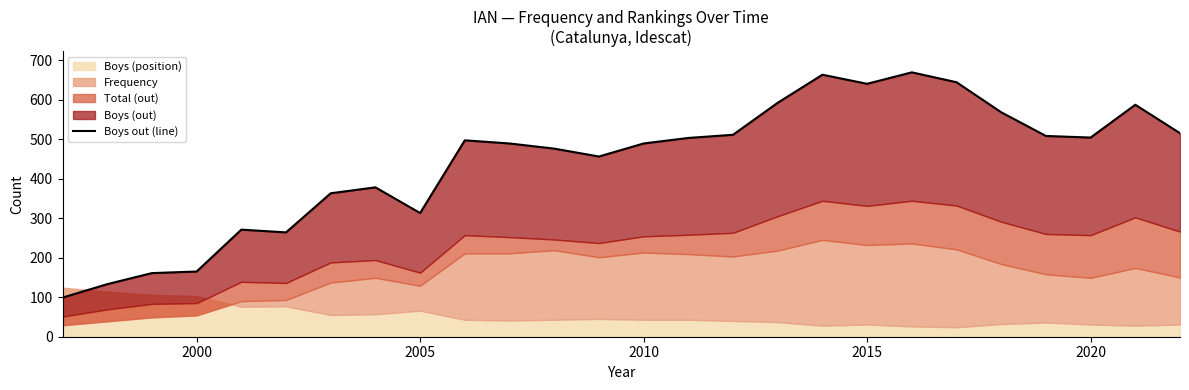

What is the difference between the second highest and second lowest values?

530